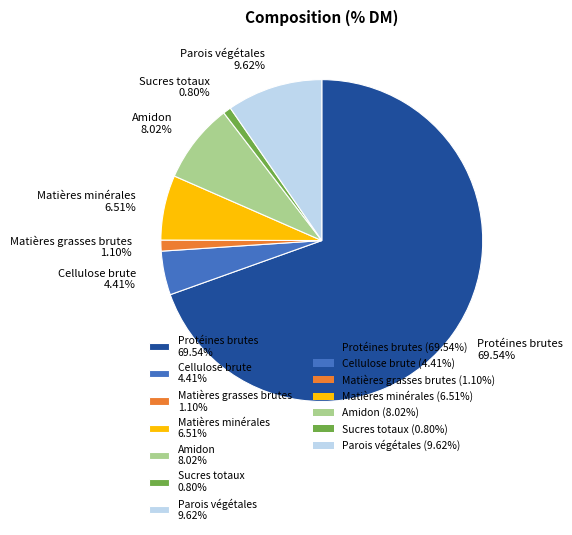

How many slices are in this pie chart?

7